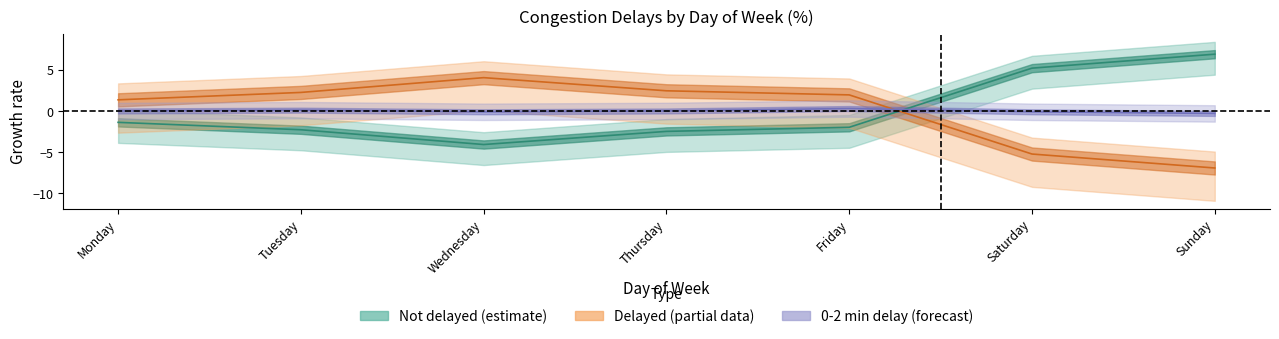

What is the spread (max minus min) of values at Wednesday?

8.1